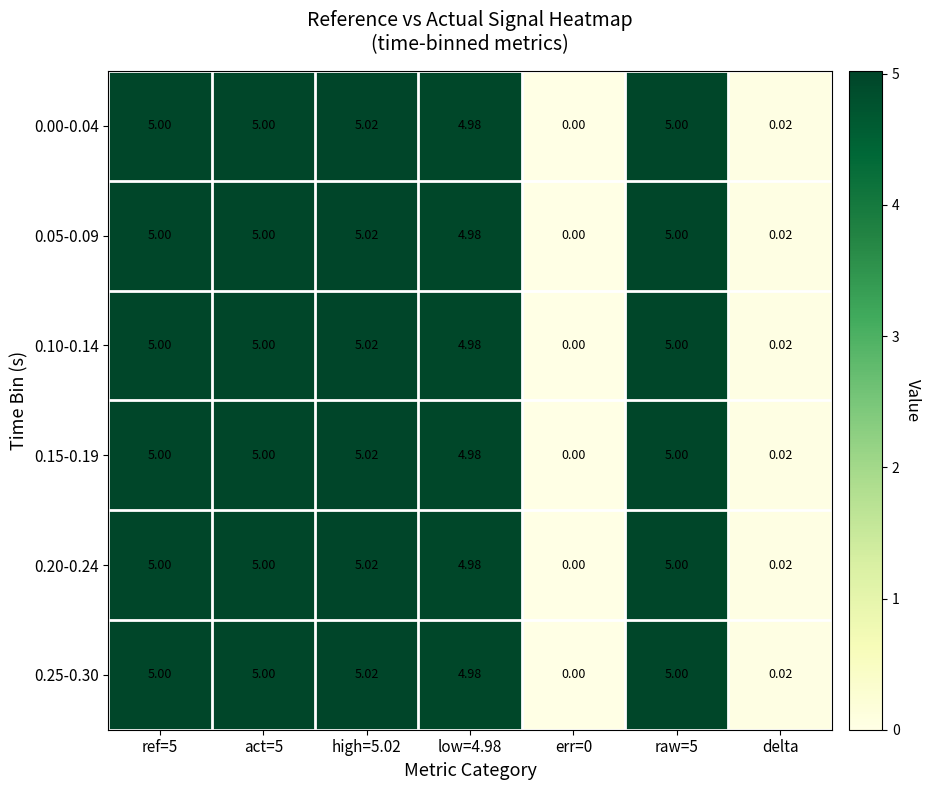

How many distinct data groups are displayed?

6